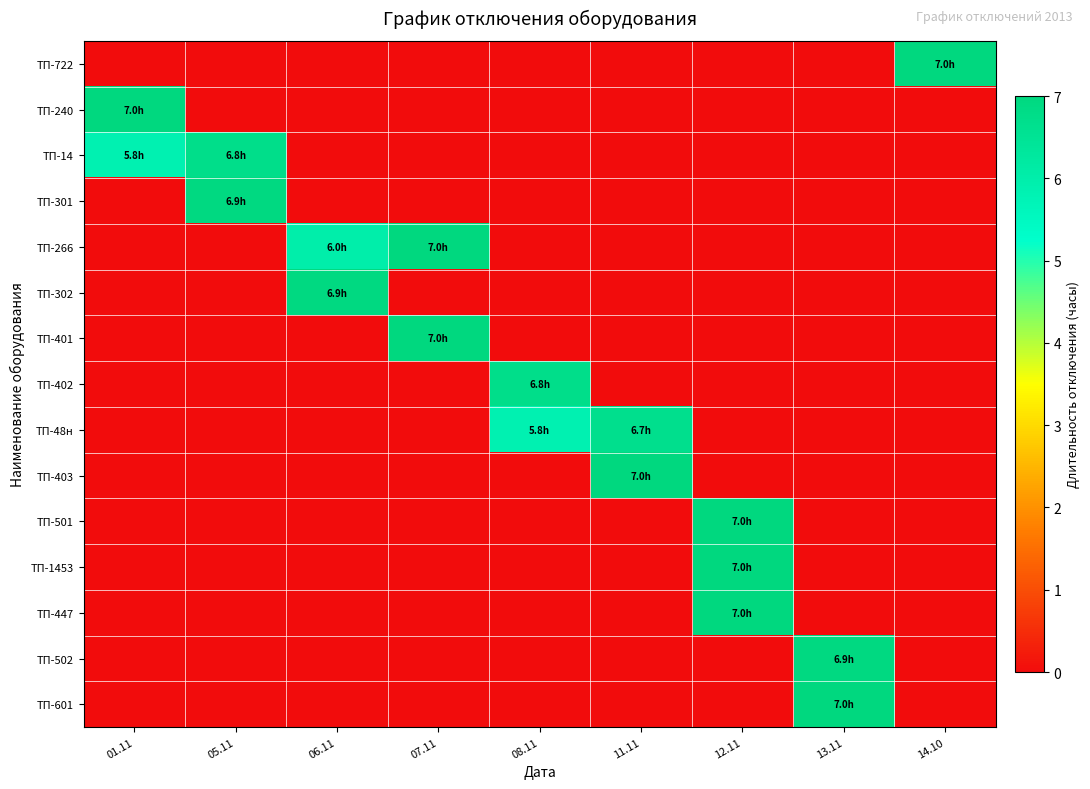

Reading left to right, transcribe all the data shown in this chart.

ТП-722: 01.11=0.0	05.11=0.0	06.11=0.0	07.11=0.0	08.11=0.0	11.11=0.0	12.11=0.0	13.11=0.0	14.10=7.0
ТП-240: 01.11=7.0	05.11=0.0	06.11=0.0	07.11=0.0	08.11=0.0	11.11=0.0	12.11=0.0	13.11=0.0	14.10=0.0
ТП-14: 01.11=5.8	05.11=6.8	06.11=0.0	07.11=0.0	08.11=0.0	11.11=0.0	12.11=0.0	13.11=0.0	14.10=0.0
ТП-301: 01.11=0.0	05.11=6.9	06.11=0.0	07.11=0.0	08.11=0.0	11.11=0.0	12.11=0.0	13.11=0.0	14.10=0.0
ТП-266: 01.11=0.0	05.11=0.0	06.11=6.0	07.11=7.0	08.11=0.0	11.11=0.0	12.11=0.0	13.11=0.0	14.10=0.0
ТП-302: 01.11=0.0	05.11=0.0	06.11=6.9	07.11=0.0	08.11=0.0	11.11=0.0	12.11=0.0	13.11=0.0	14.10=0.0
ТП-401: 01.11=0.0	05.11=0.0	06.11=0.0	07.11=7.0	08.11=0.0	11.11=0.0	12.11=0.0	13.11=0.0	14.10=0.0
ТП-402: 01.11=0.0	05.11=0.0	06.11=0.0	07.11=0.0	08.11=6.8	11.11=0.0	12.11=0.0	13.11=0.0	14.10=0.0
ТП-48н: 01.11=0.0	05.11=0.0	06.11=0.0	07.11=0.0	08.11=5.8	11.11=6.7	12.11=0.0	13.11=0.0	14.10=0.0
ТП-403: 01.11=0.0	05.11=0.0	06.11=0.0	07.11=0.0	08.11=0.0	11.11=7.0	12.11=0.0	13.11=0.0	14.10=0.0
ТП-501: 01.11=0.0	05.11=0.0	06.11=0.0	07.11=0.0	08.11=0.0	11.11=0.0	12.11=7.0	13.11=0.0	14.10=0.0
ТП-1453: 01.11=0.0	05.11=0.0	06.11=0.0	07.11=0.0	08.11=0.0	11.11=0.0	12.11=7.0	13.11=0.0	14.10=0.0
ТП-447: 01.11=0.0	05.11=0.0	06.11=0.0	07.11=0.0	08.11=0.0	11.11=0.0	12.11=7.0	13.11=0.0	14.10=0.0
ТП-502: 01.11=0.0	05.11=0.0	06.11=0.0	07.11=0.0	08.11=0.0	11.11=0.0	12.11=0.0	13.11=6.9	14.10=0.0
ТП-601: 01.11=0.0	05.11=0.0	06.11=0.0	07.11=0.0	08.11=0.0	11.11=0.0	12.11=0.0	13.11=7.0	14.10=0.0